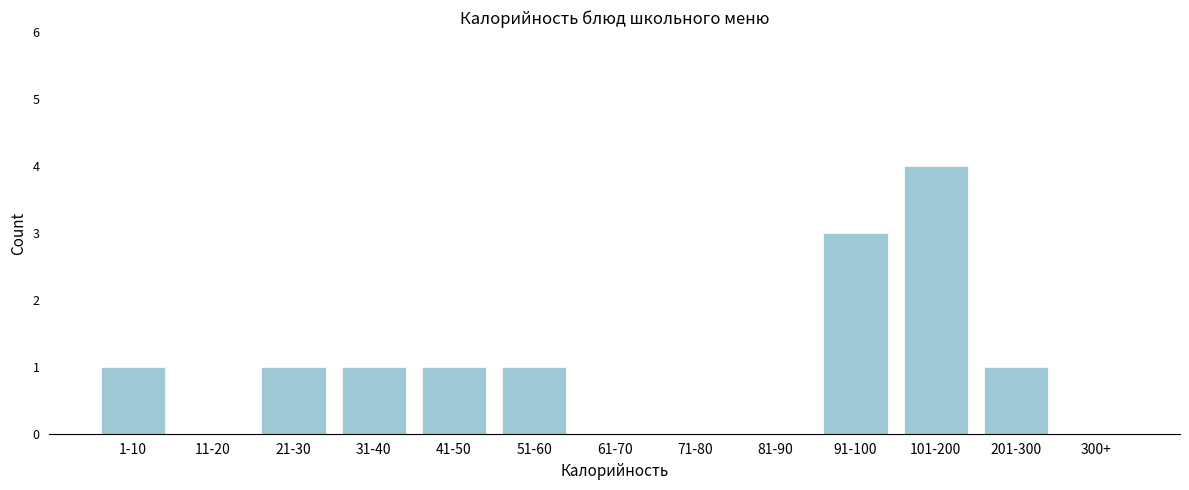

Reading left to right, what are all the values shown in this chart?

1-10=1	11-20=0	21-30=1	31-40=1	41-50=1	51-60=1	61-70=0	71-80=0	81-90=0	91-100=3	101-200=4	201-300=1	300+=0